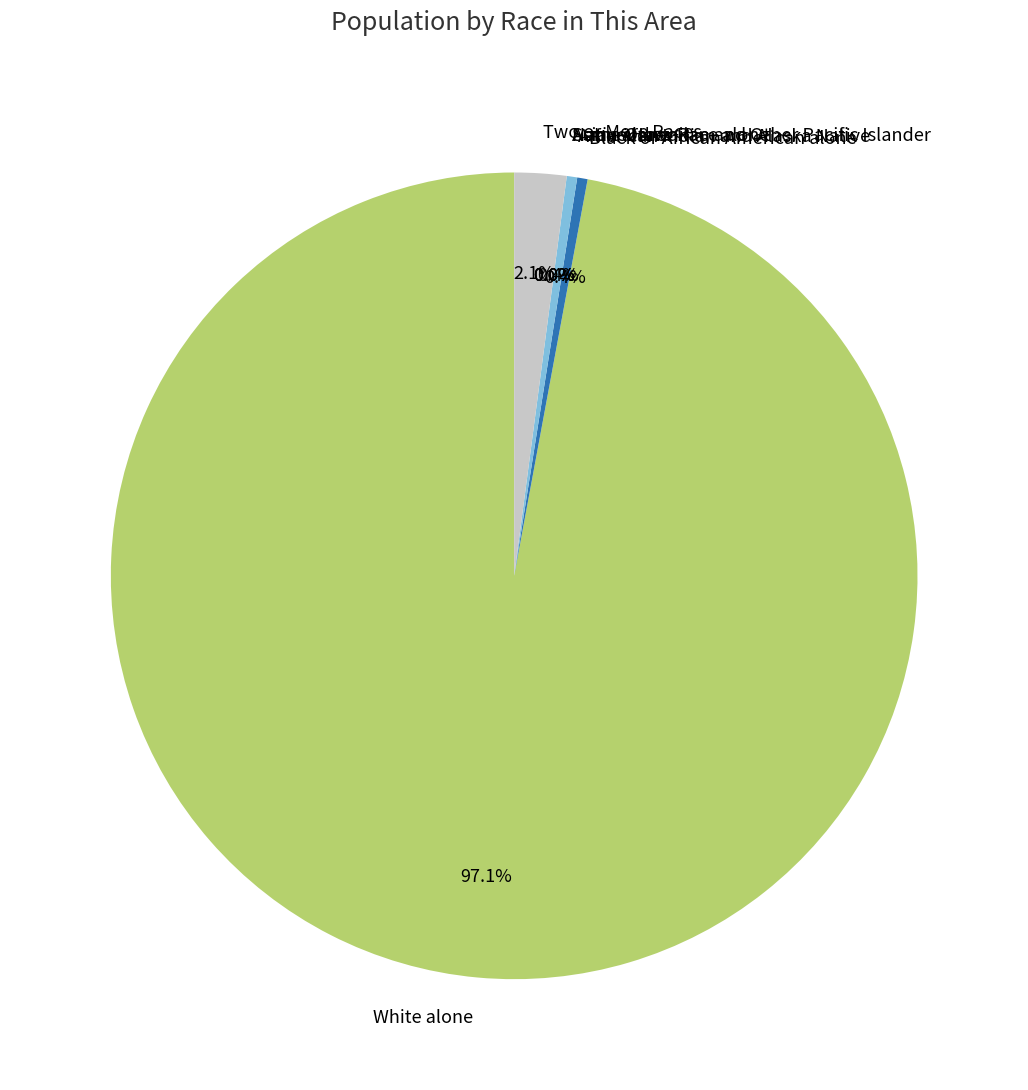

Rank the categories by value from highest to lowest.

White alone, Two or More Races, Black or African American alone, American Indian and Alaska Native, Asian alone, Native Hawaiian and Other Pacific Islander, Some Other Race alone